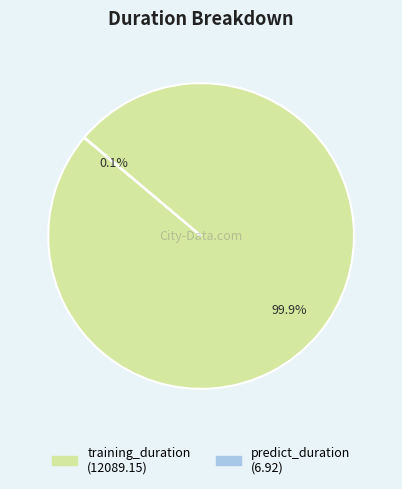

Which category has the biggest portion of the pie?

training_duration